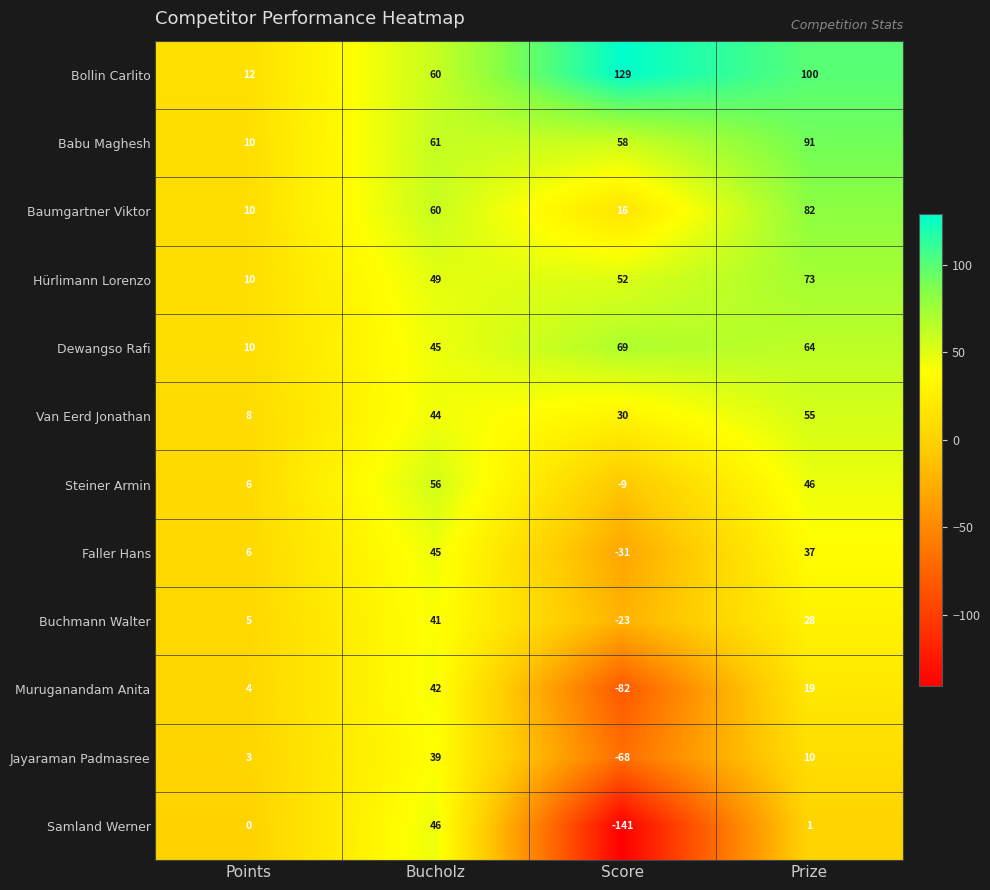

Where does the Steiner Armin series first go above 46?

Bucholz